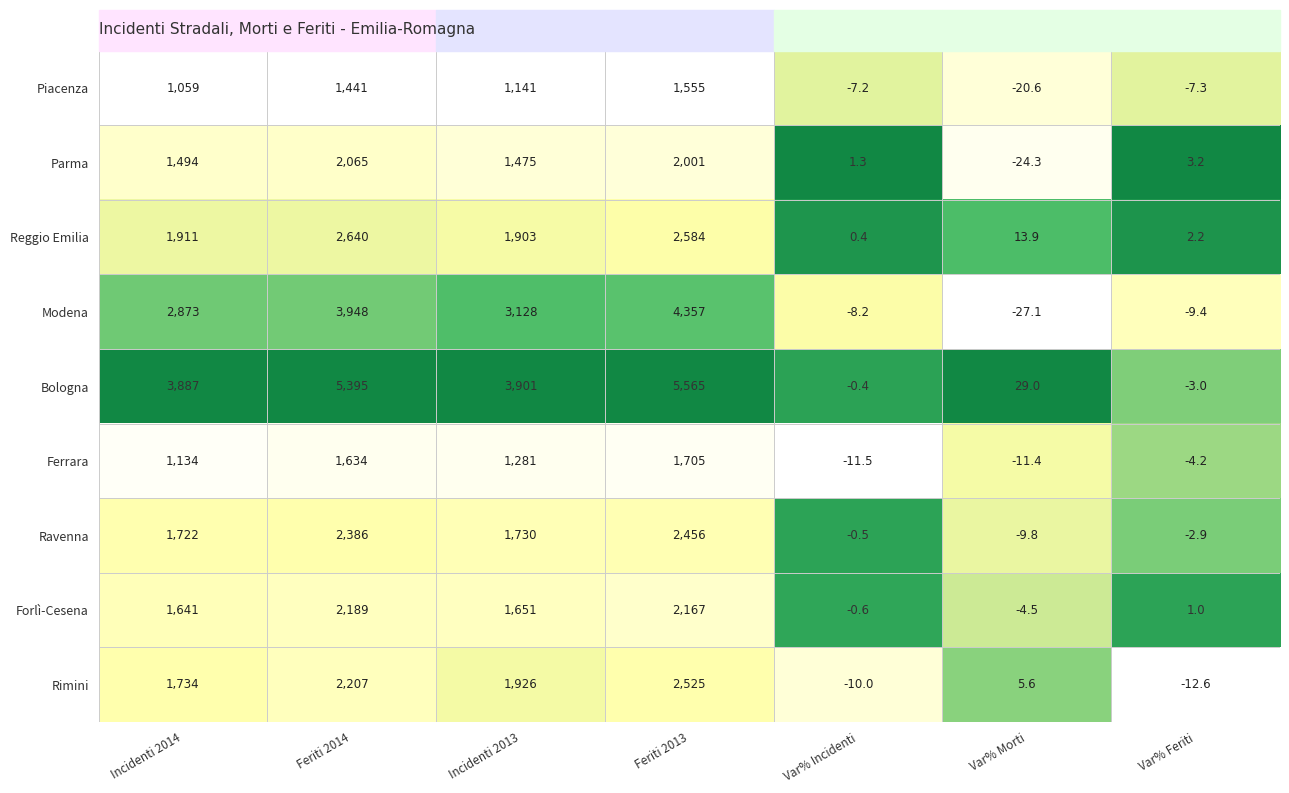

Which series has the widest spread of values?

Bologna